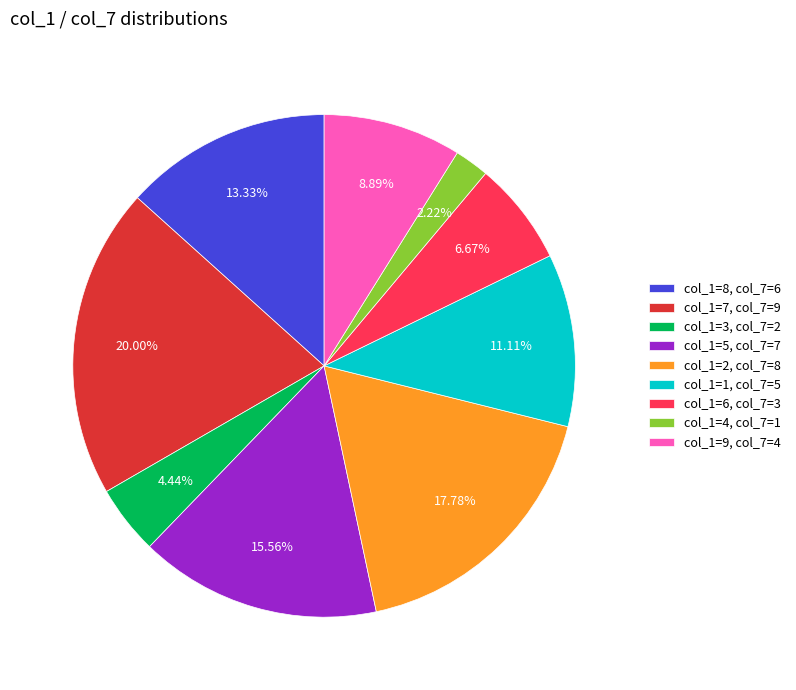

Which has a higher value, col_1=6, col_7=3 or col_1=3, col_7=2?

col_1=6, col_7=3